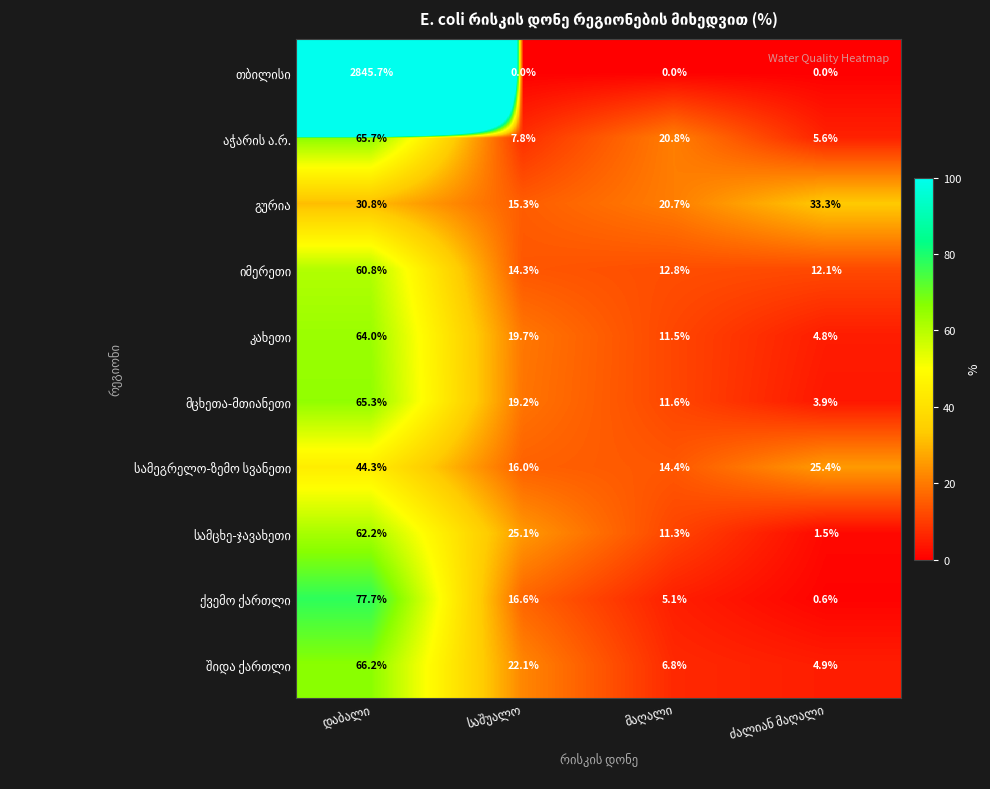

What is the maximum value shown in the chart?

2845.7